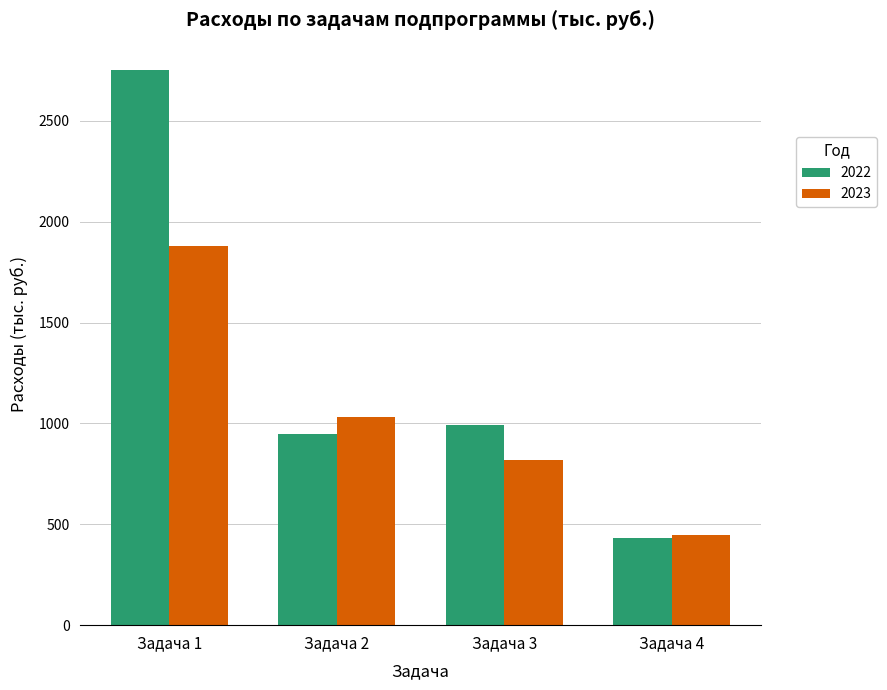

Reading left to right, transcribe all the data shown in this chart.

2022: Задача 1=2751.0	Задача 2=945.5	Задача 3=994.6	Задача 4=431.5
2023: Задача 1=1880.0	Задача 2=1030.0	Задача 3=820.0	Задача 4=449.0